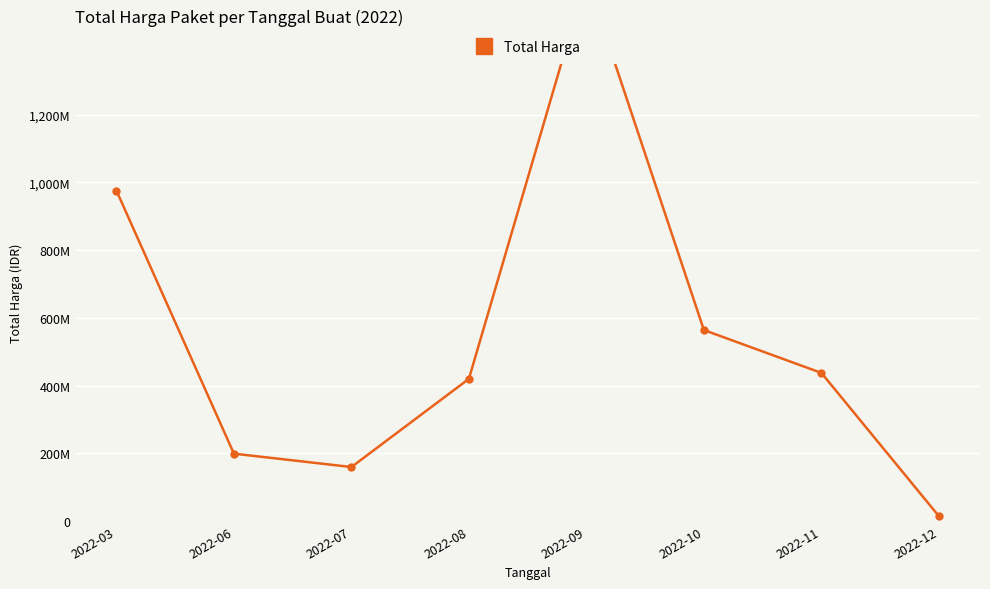

What is the value of the 6th point from the left?

564171150